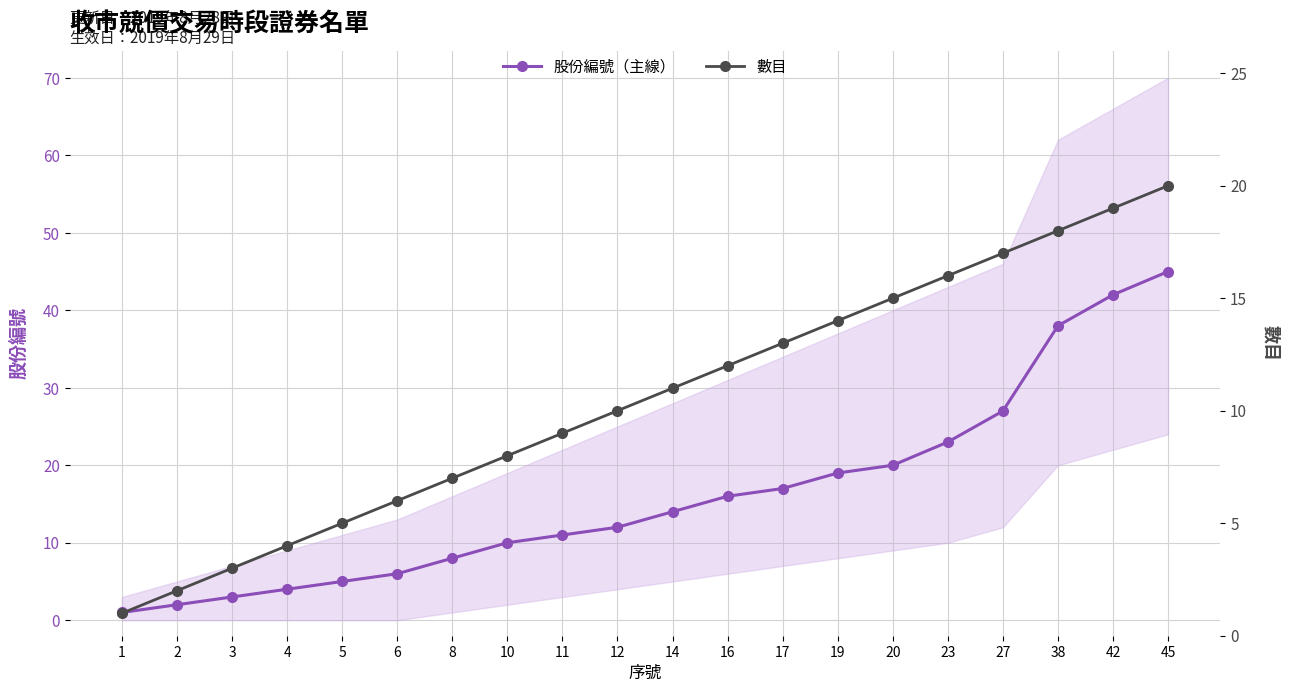

Reading left to right, transcribe all the data shown in this chart.

股份編號（主線）: 1=1	2=2	3=3	4=4	5=5	6=6	8=8	10=10	11=11	12=12	14=14	16=16	17=17	19=19	20=20	23=23	27=27	38=38	42=42	45=45
數目: 1=1	2=2	3=3	4=4	5=5	6=6	8=7	10=8	11=9	12=10	14=11	16=12	17=13	19=14	20=15	23=16	27=17	38=18	42=19	45=20